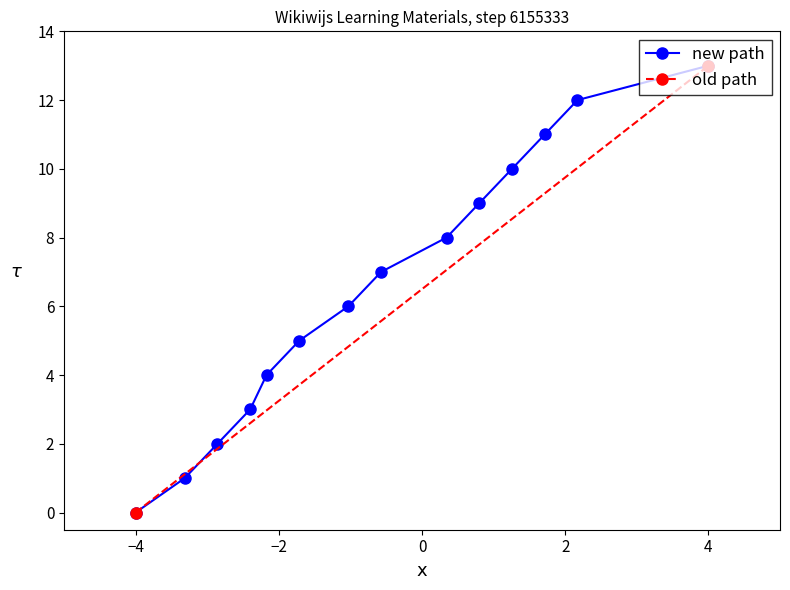

True or false: new path has more than 0 interior local peaks.

False